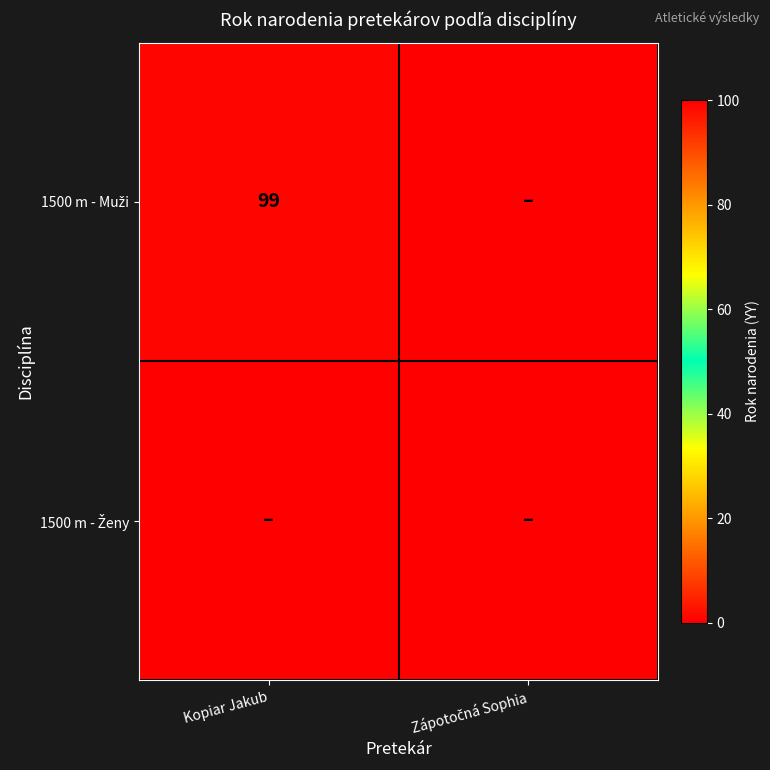

At how many categories does at least one series exceed 64?

1